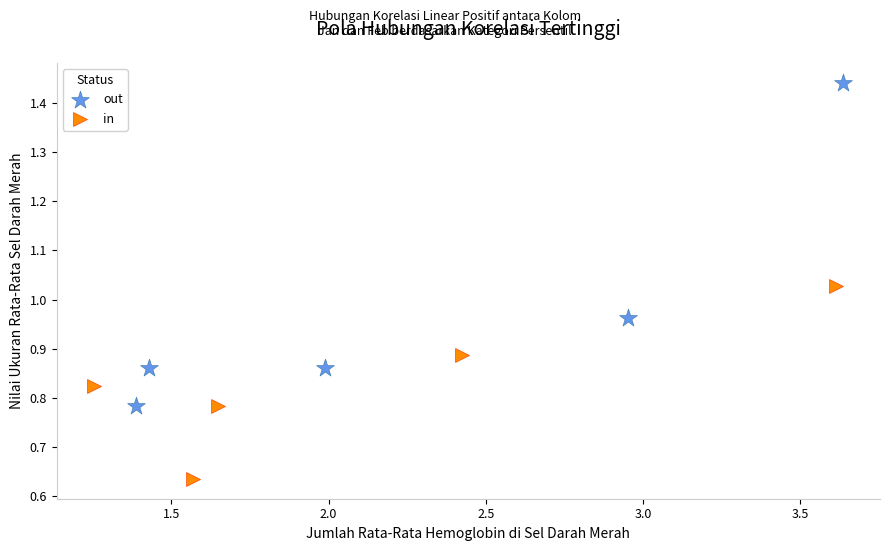

Which series contains the highest Y value?

out